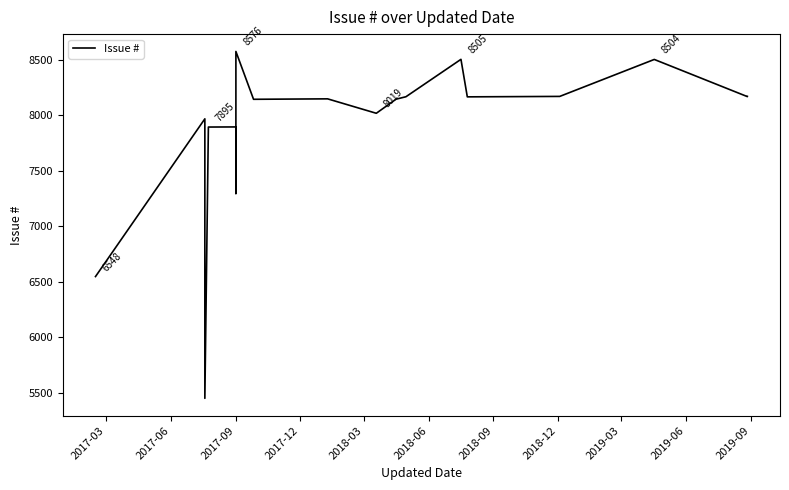

What is the value of the 17th point from the left?

8169